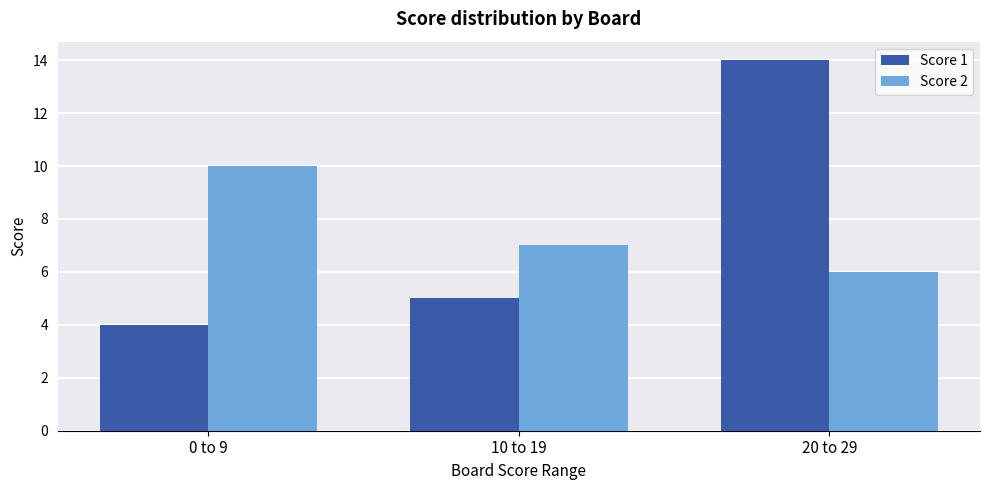

Which series has the widest spread of values?

Score 1